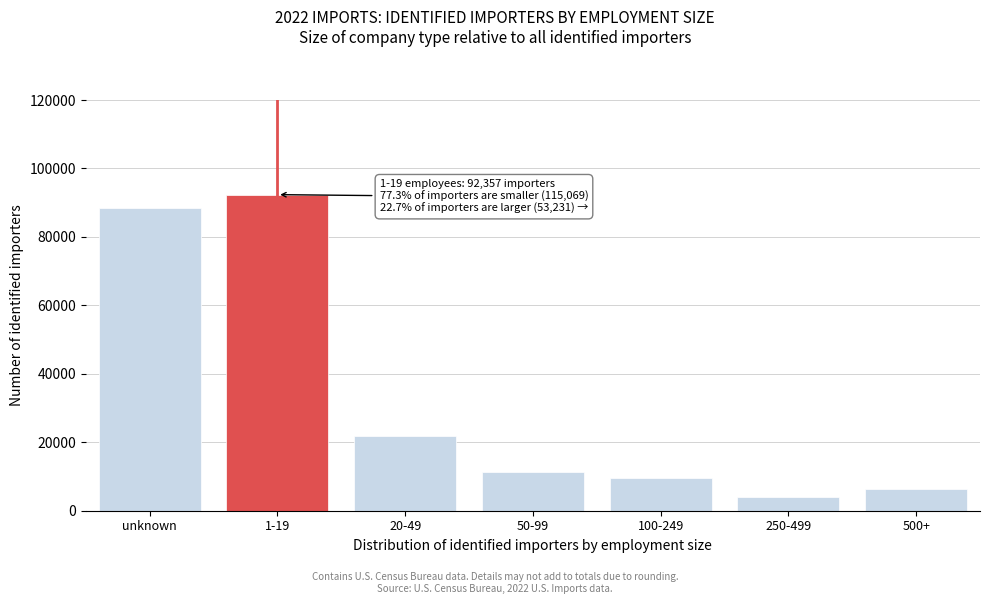

Reading left to right, transcribe all the data shown in this chart.

unknown=88506	1-19=92357	20-49=21900	50-99=11385	100-249=9581	250-499=4084	500+=6261